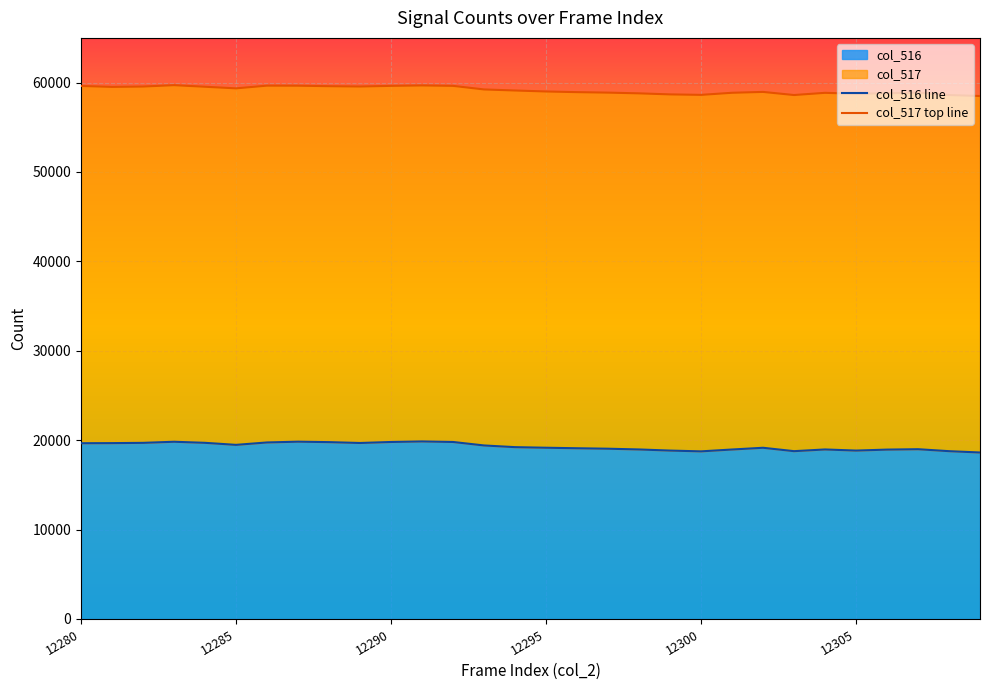

In col_517 top line, how many points are higher than both neighbors (excluding endpoints)?

6